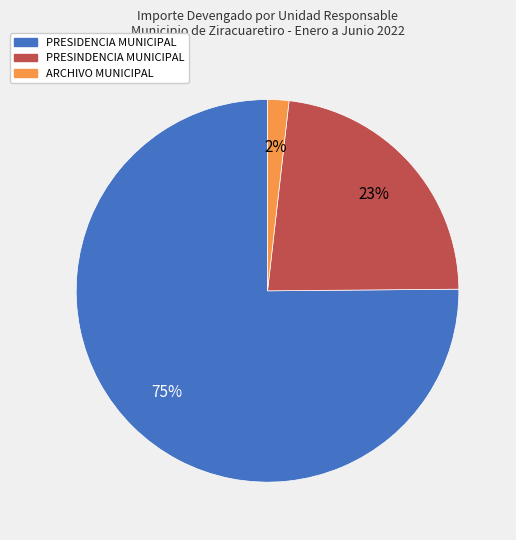

To the nearest percent, what portion does PRESIDENCIA MUNICIPAL represent?

75%